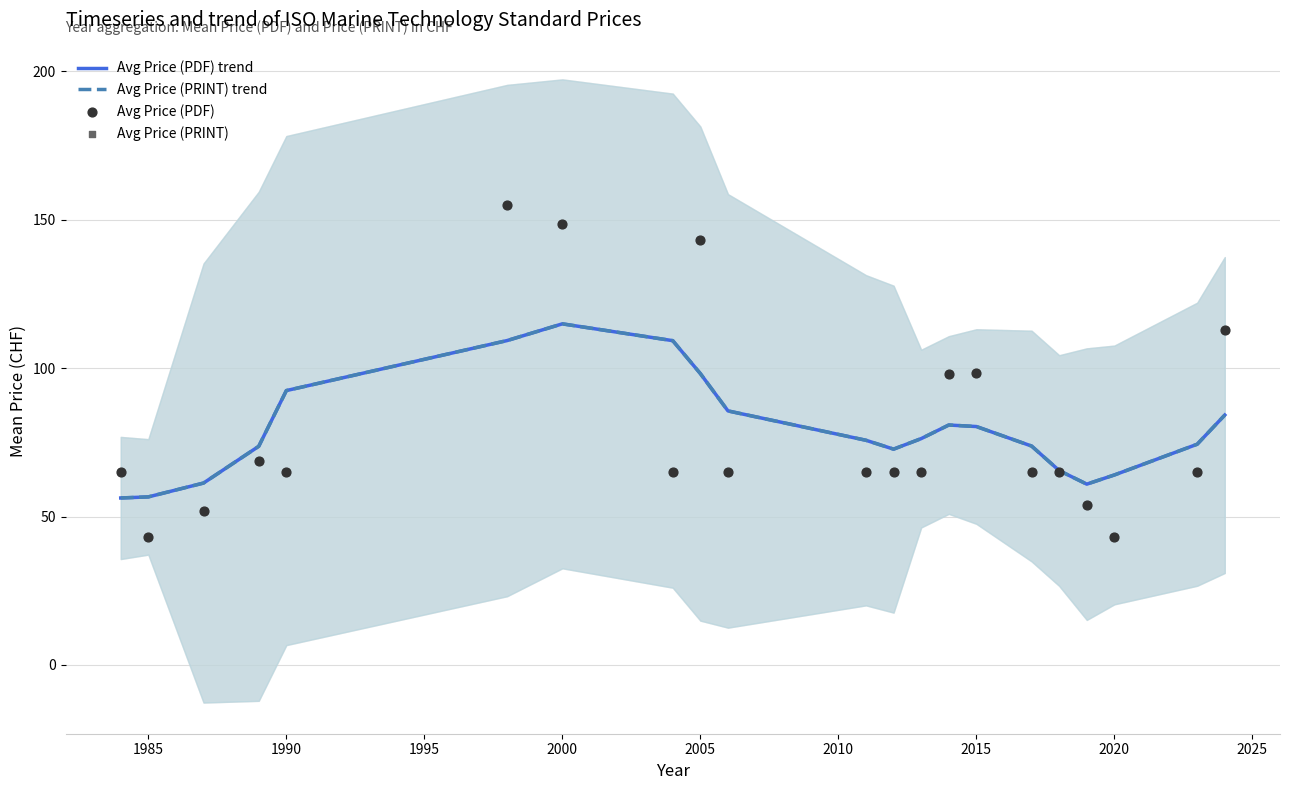

What are all the series names shown in the legend?

Avg Price (PDF) trend, Avg Price (PRINT) trend, Avg Price (PDF), Avg Price (PRINT)